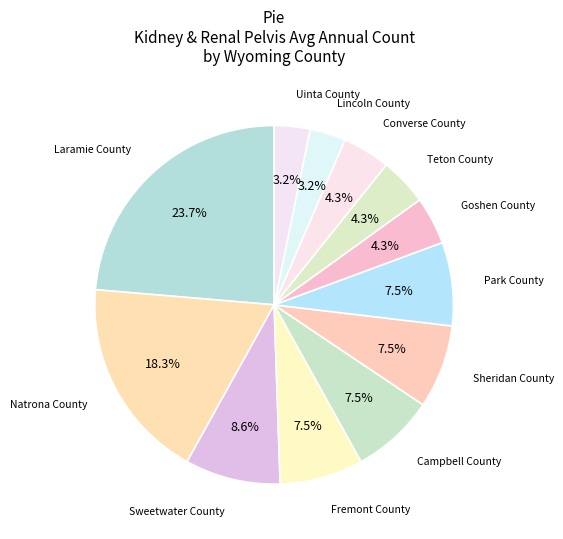

Does Laramie County account for over 50% of the chart?

No